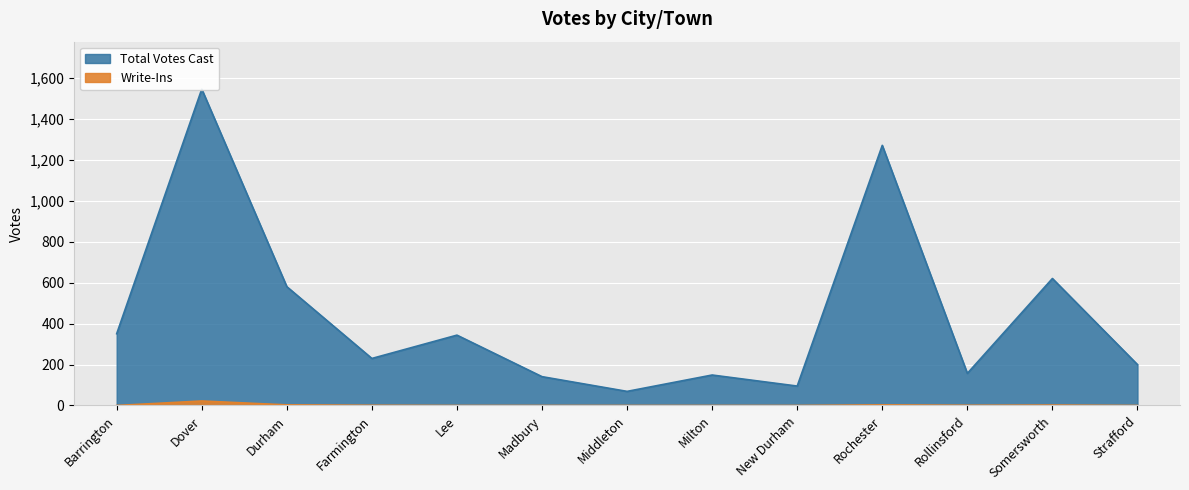

Reading left to right, transcribe all the data shown in this chart.

Total Votes Cast: 351	1547	581	230	344	141	69	149	95	1272	157	621	200
Write-Ins: 0	22	3	1	0	0	0	0	0	3	1	2	0